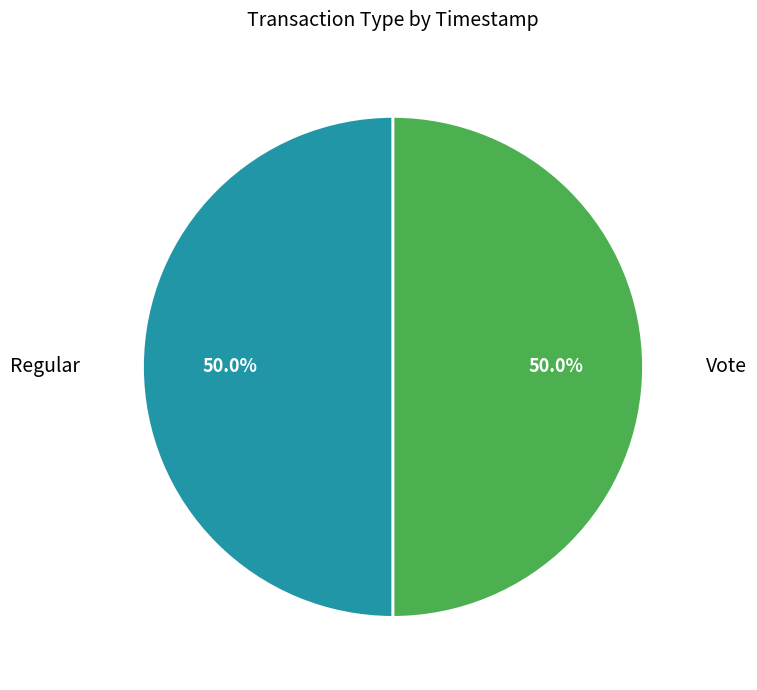

Count the number of slices in the pie.

2